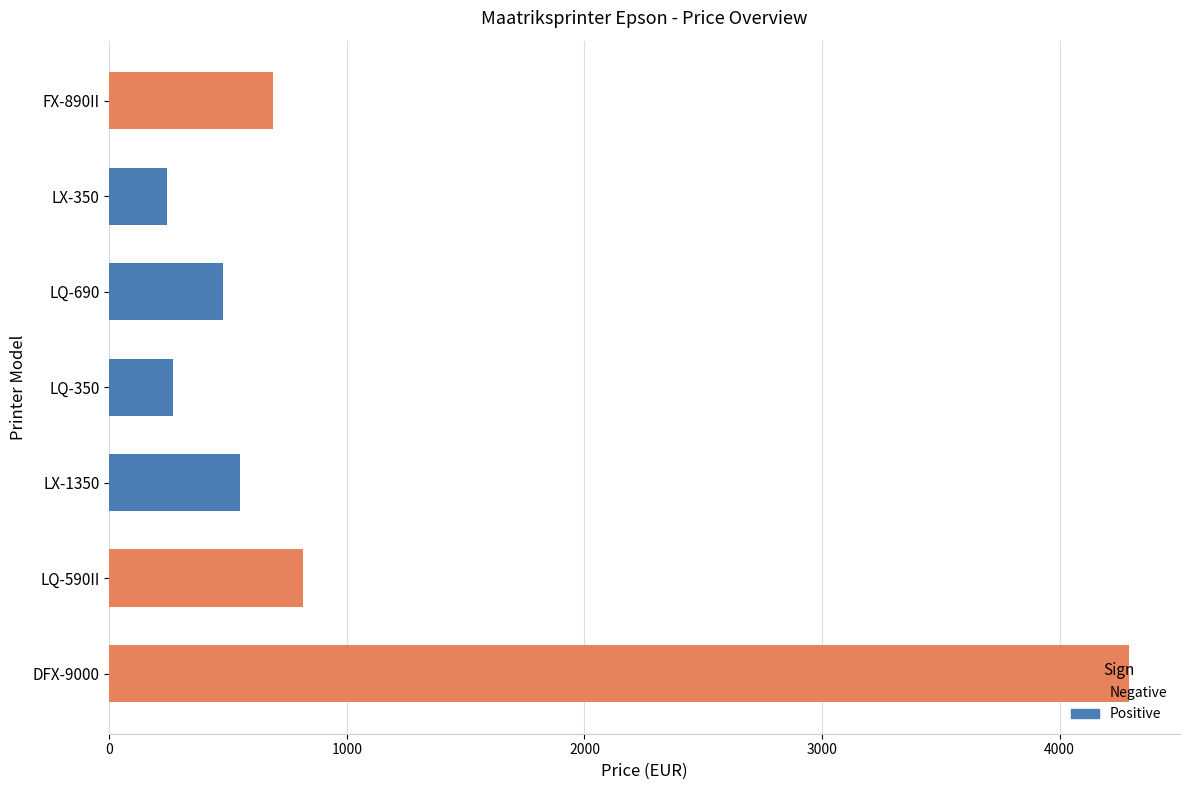

Is it true that Positive equals 0.0 at DFX-9000?

True